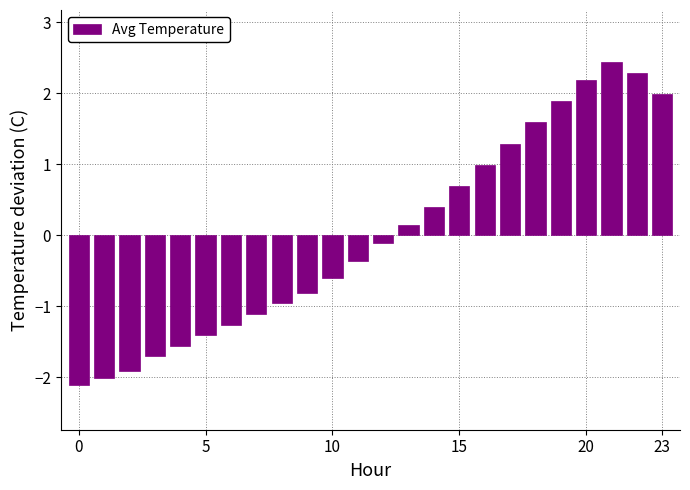

What is the greatest value displayed?

2.4